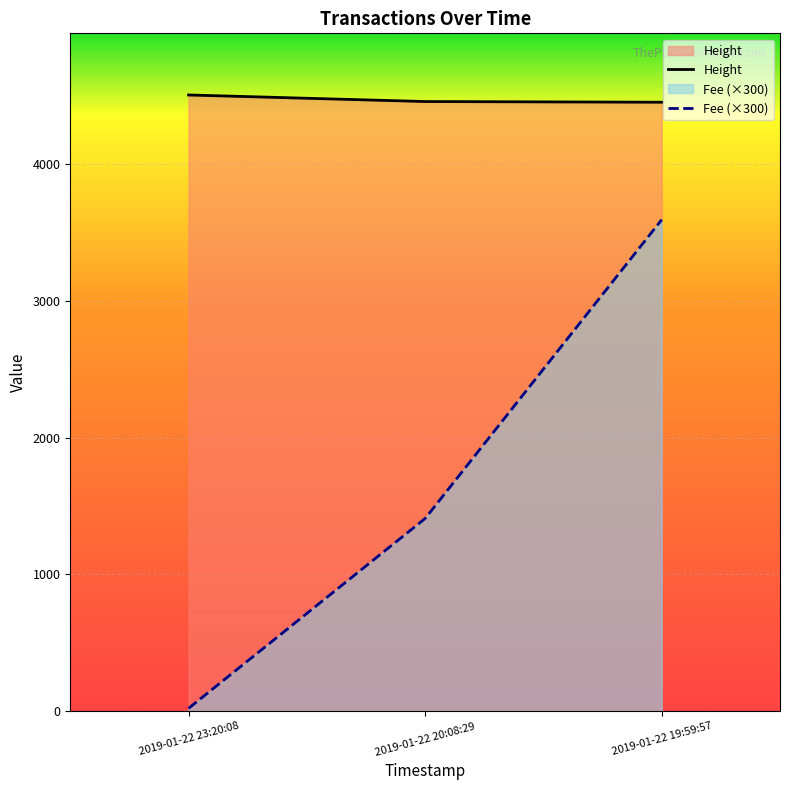

Which series has the largest total across all categories?

Height